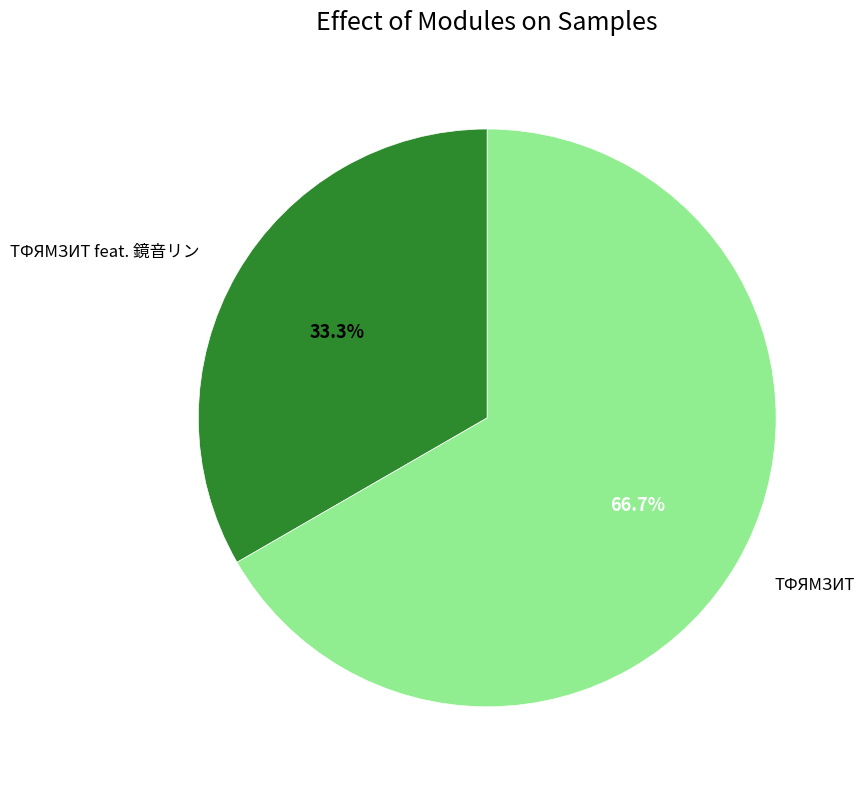

Approximately how many times larger is the value at ТФЯМЗИТ compared to TФЯMЗИT feat. 鏡音リン?

2.0